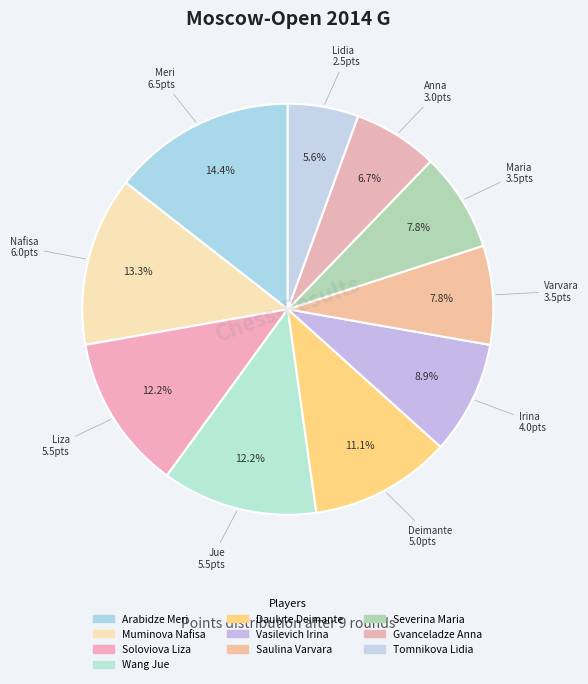

Count the number of slices in the pie.

10